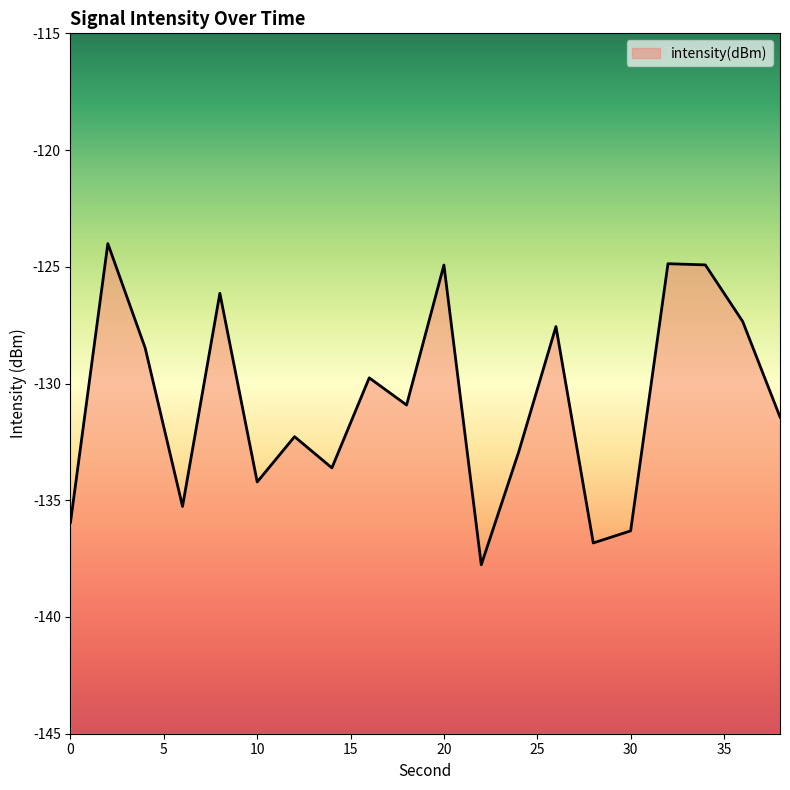

What is the minimum value shown in the chart?

-137.8